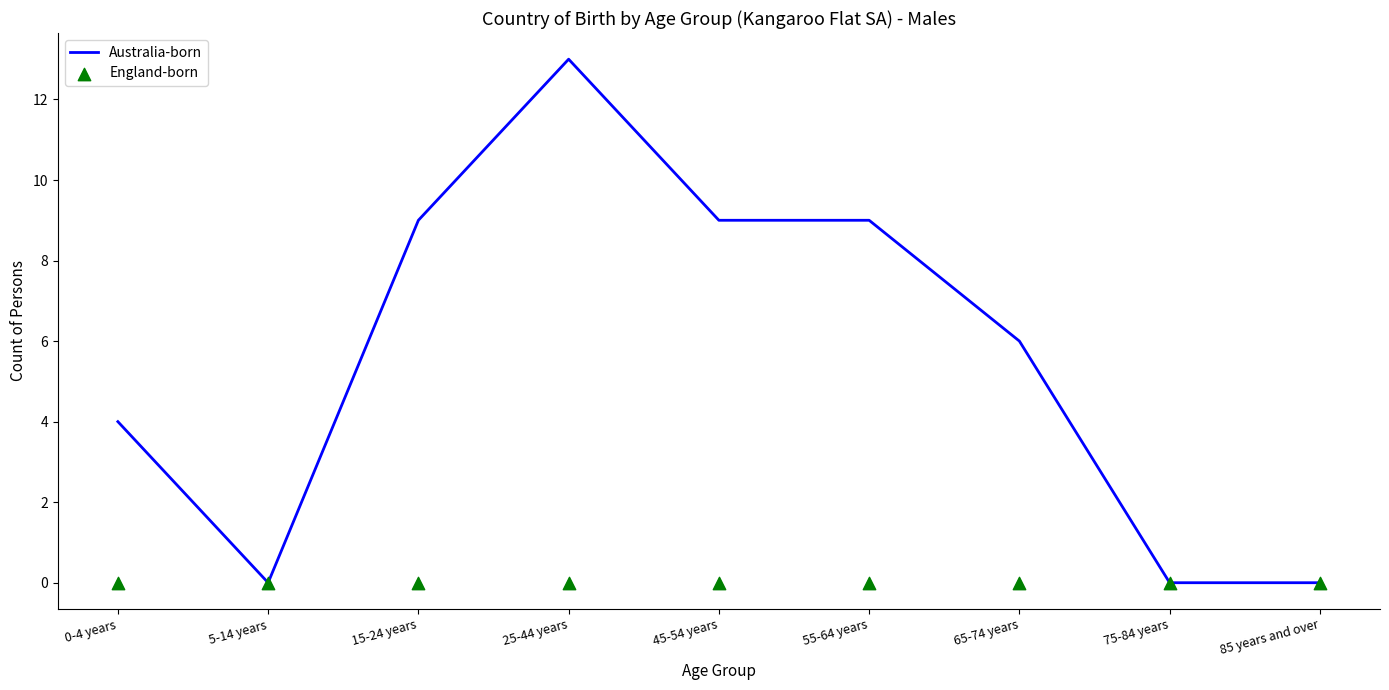

Which series has the largest total across all categories?

Australia-born